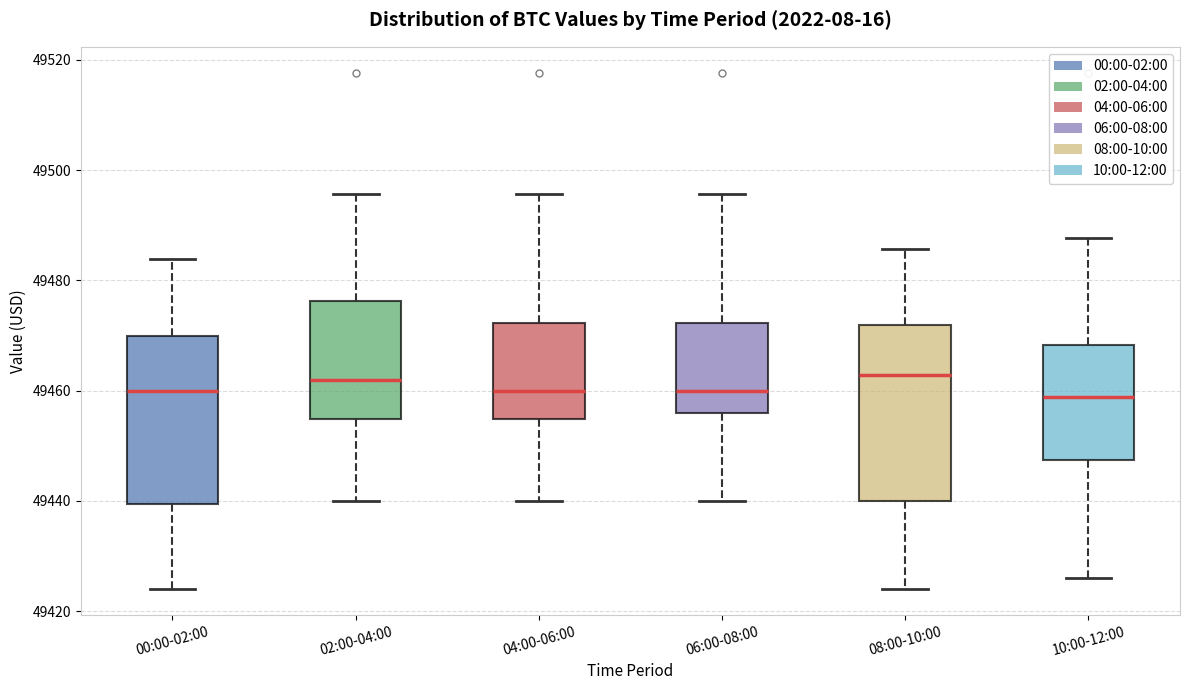

Reading left to right, transcribe this box plot: for each box, give where its median line is, the range the box spans, and where its two whiskers end, as read against the y-axis. The values are not printed on the chart, so give them approximately, as read against the axis.

00:00-02:00: median 49460, box 49440 to 49470, whiskers 49424 to 49484
02:00-04:00: median 49462, box 49454 to 49476, whiskers 49440 to 49496
04:00-06:00: median 49460, box 49454 to 49472, whiskers 49440 to 49496
06:00-08:00: median 49460, box 49456 to 49472, whiskers 49440 to 49496
08:00-10:00: median 49462, box 49440 to 49472, whiskers 49424 to 49486
10:00-12:00: median 49458, box 49448 to 49468, whiskers 49426 to 49488